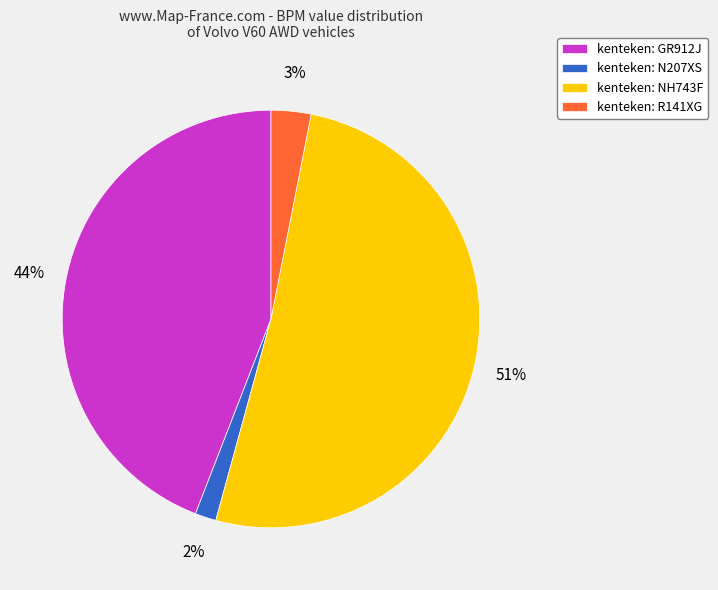

To the nearest percent, what is the average slice percentage?

25%